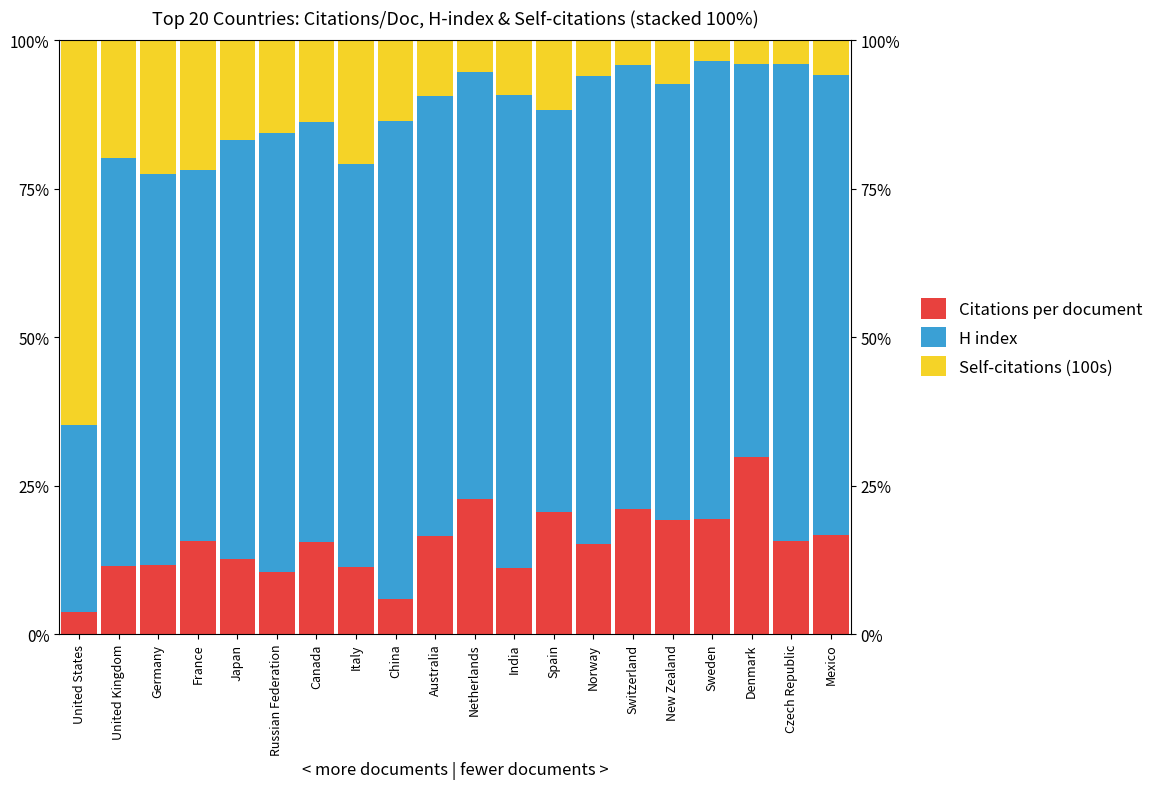

Which category has the highest value in the Self-citations (100s) series?

United States